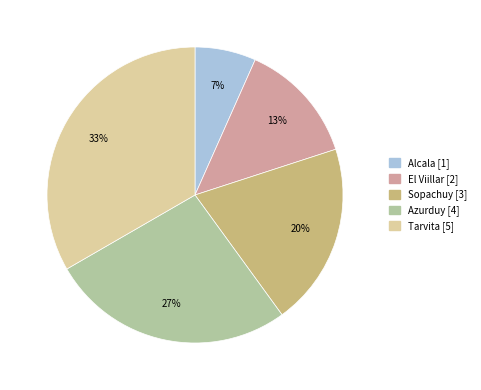

How many slices are in this pie chart?

5